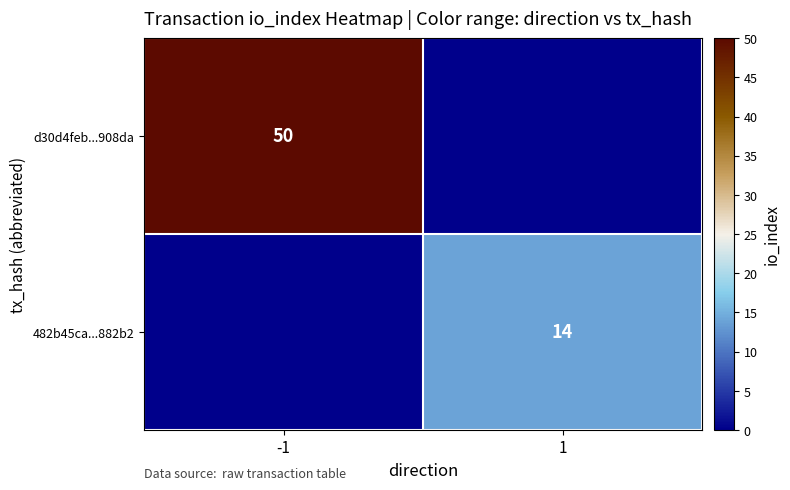

Is it true that 482b45ca...882b2 equals 21 at 1?

False